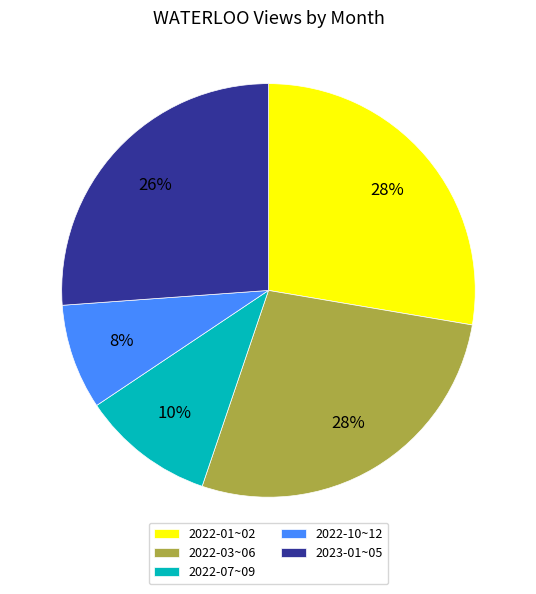

Is it true that 2023-01~05 is 26% of the pie?

True